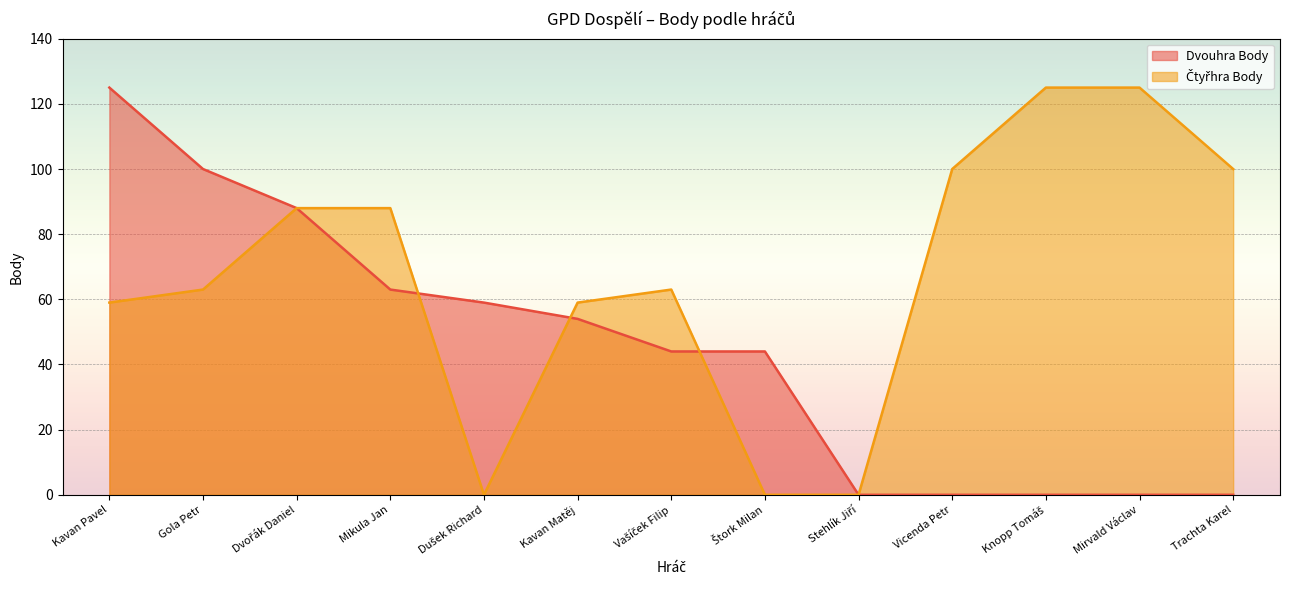

What is the difference between the maximum and minimum values in the Dvouhra Body series?

125